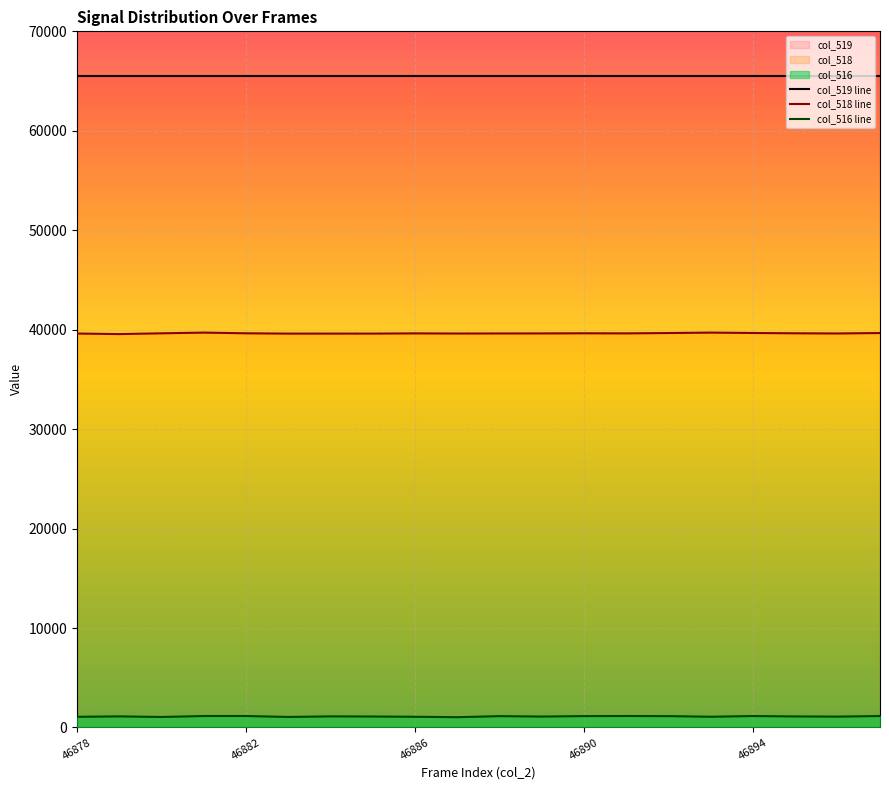

True or false: col_519 line and col_516 line intersect in this chart.

False